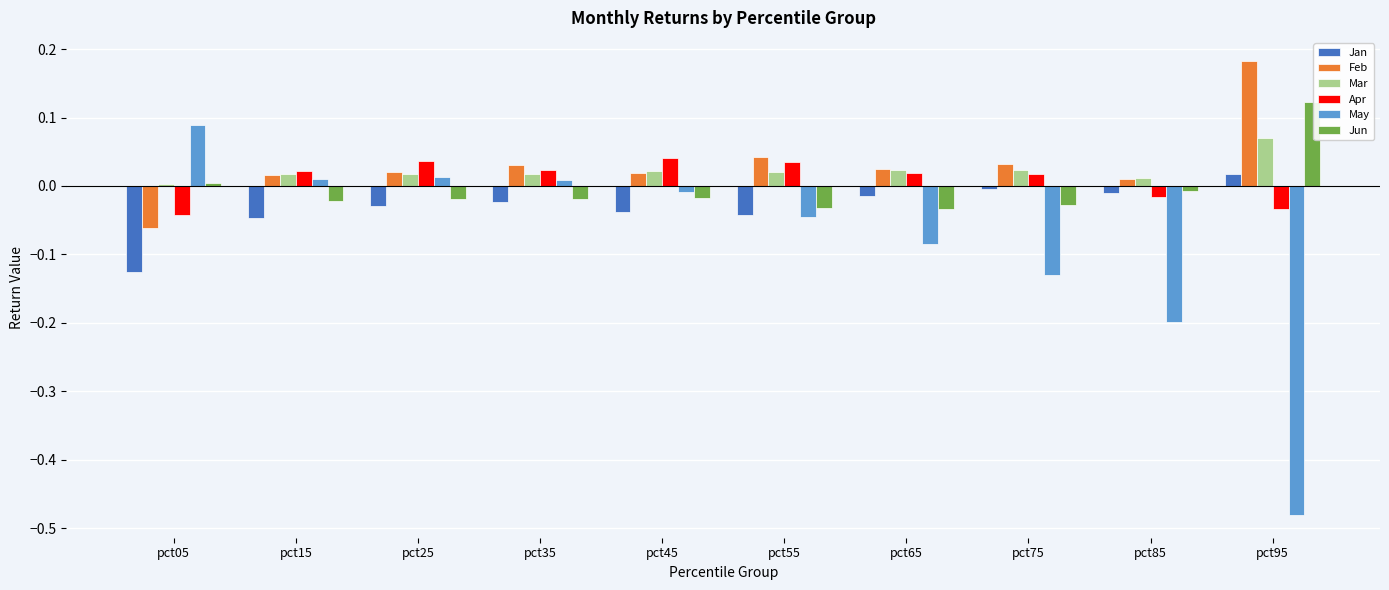

What is the sum of all Feb values?

0.3